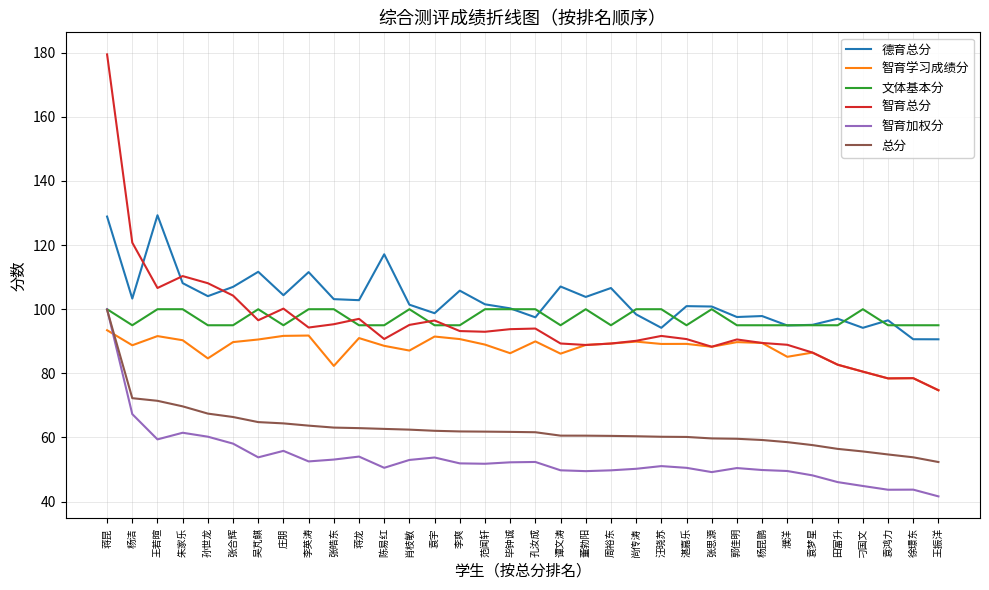

True or false: 德育总分 has a value of 98.4 at 尚传涛.

True